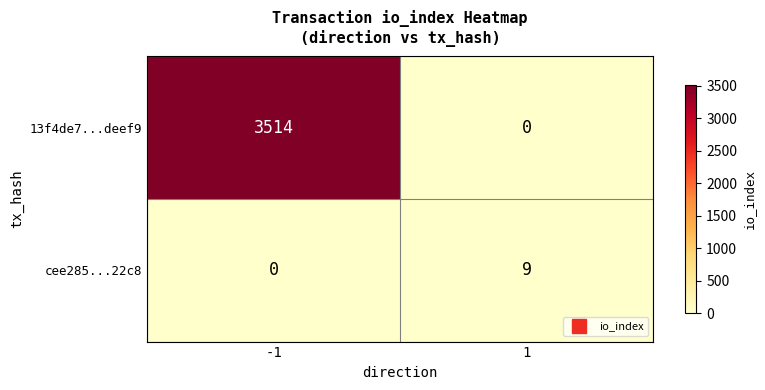

The cee285...22c8 series shows 4 at 1. True or false?

False